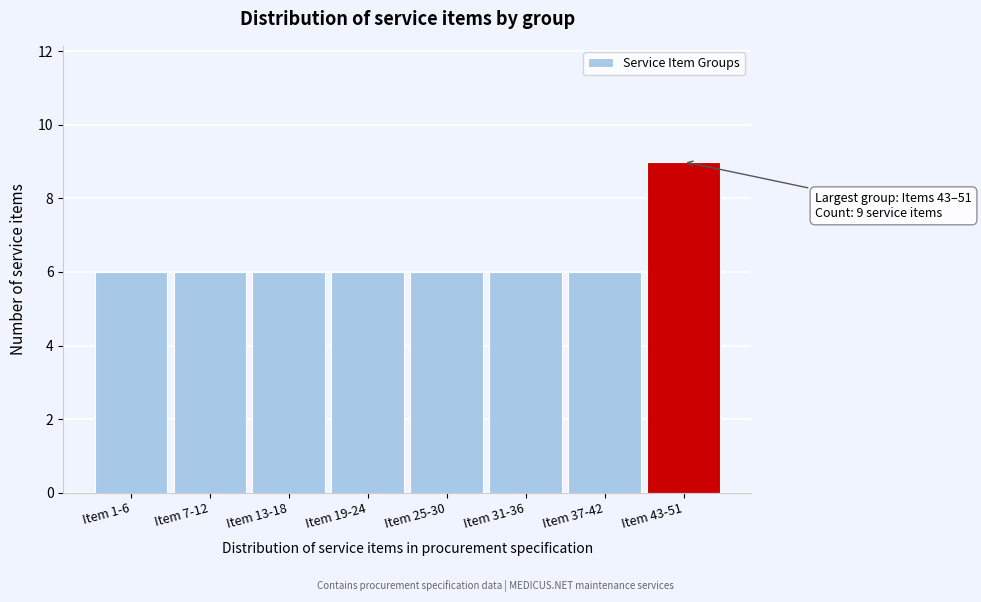

Reading left to right, list all the values displayed in this chart.

6	6	6	6	6	6	6	9